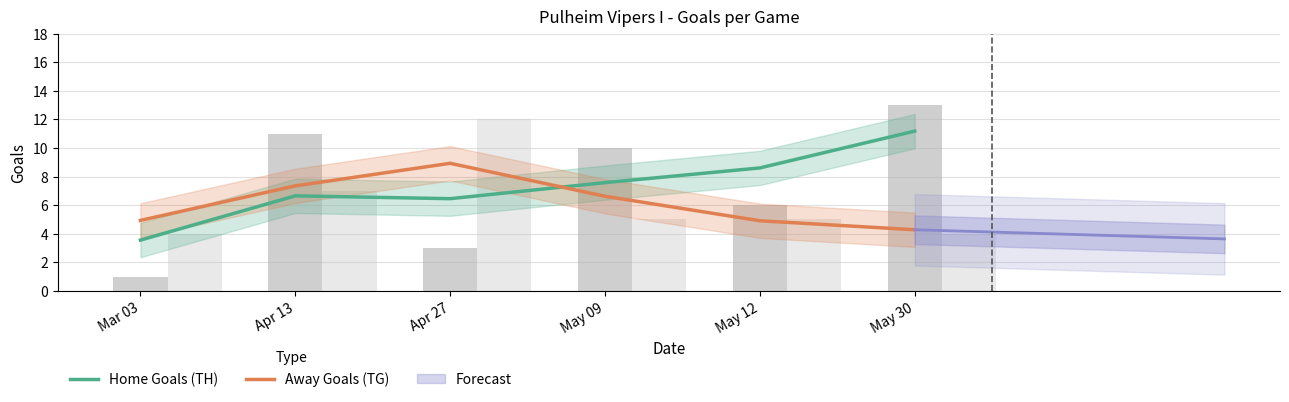

How many values in the Away Goals (TG) series exceed 6?

3